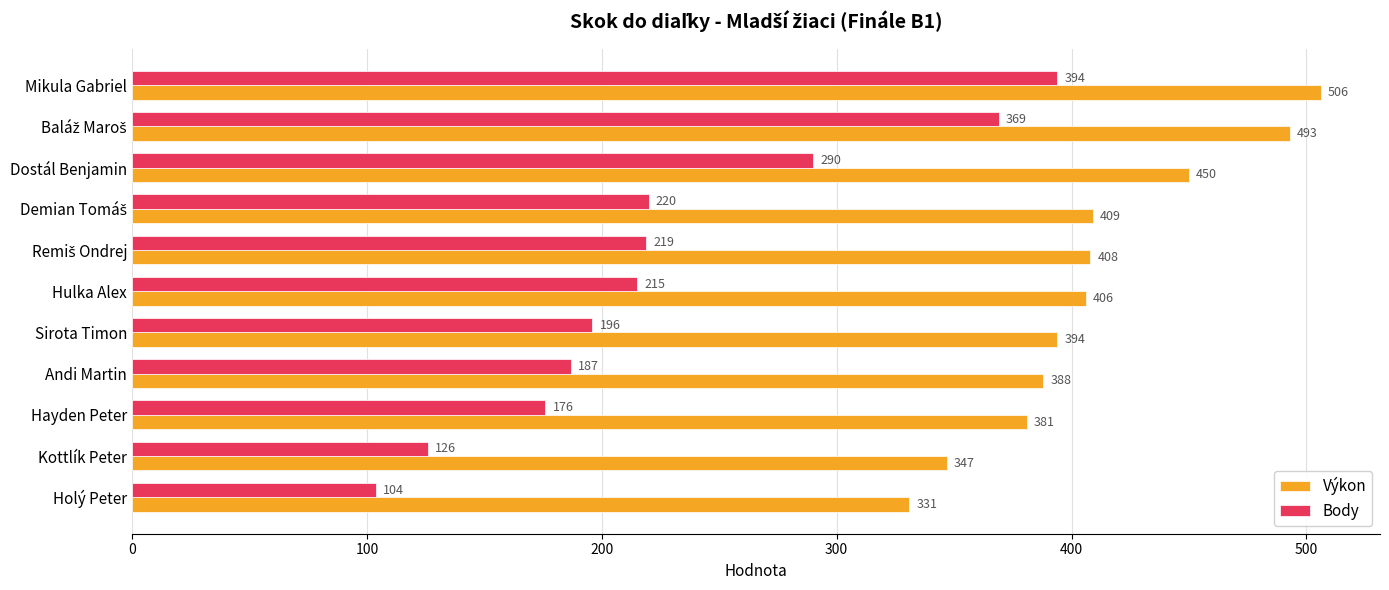

Rank the series by their average value, from lowest to highest.

Body, Výkon